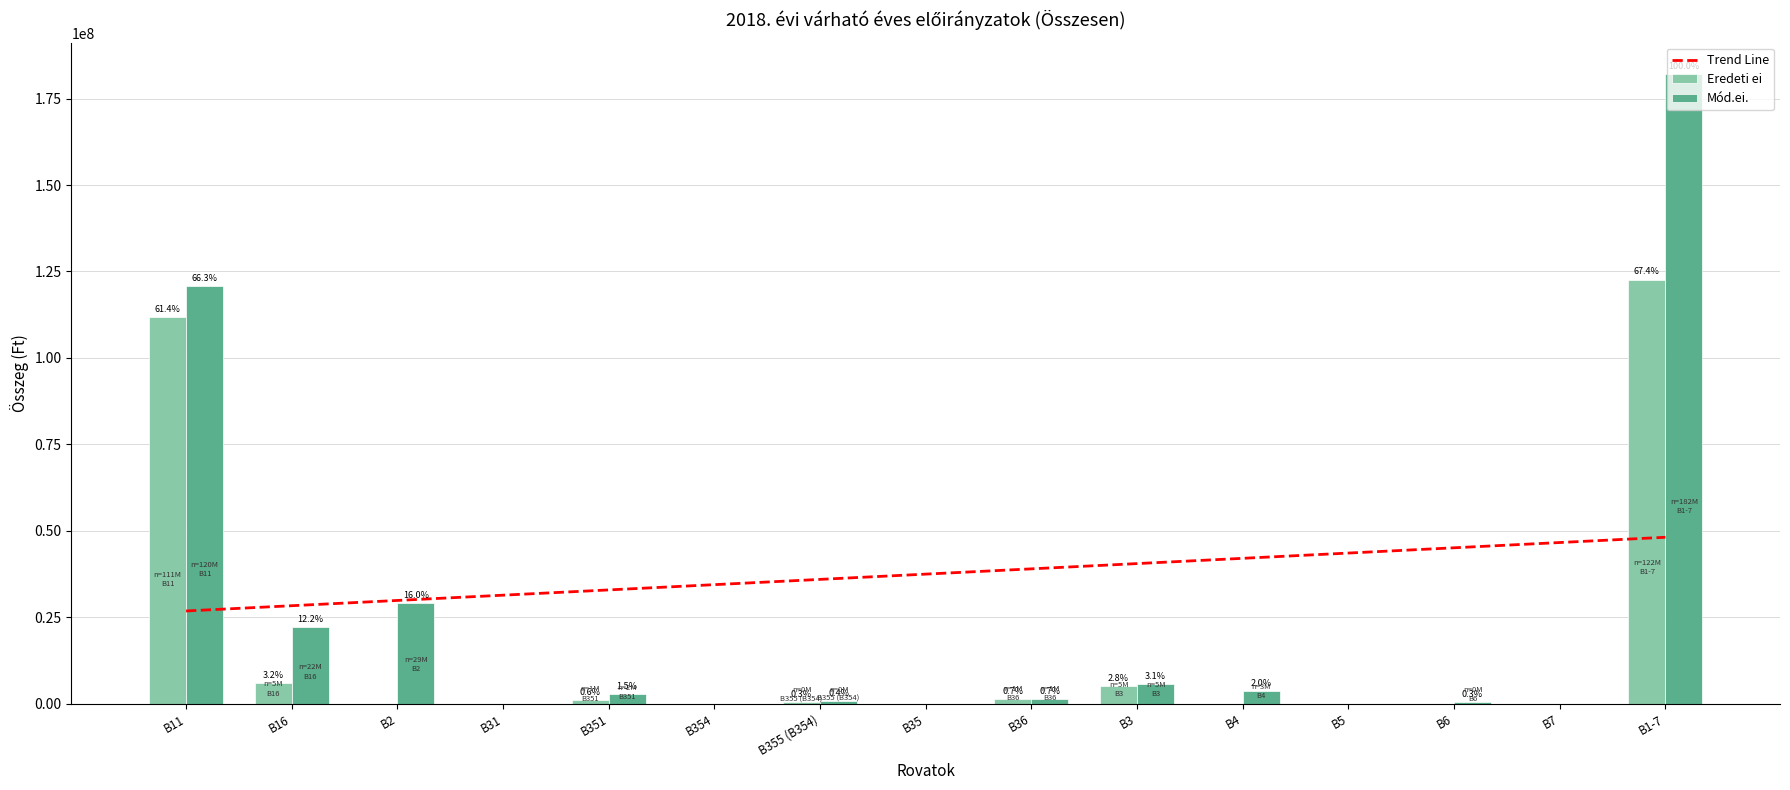

The Mód.ei. series shows 120762273 at B11. True or false?

True